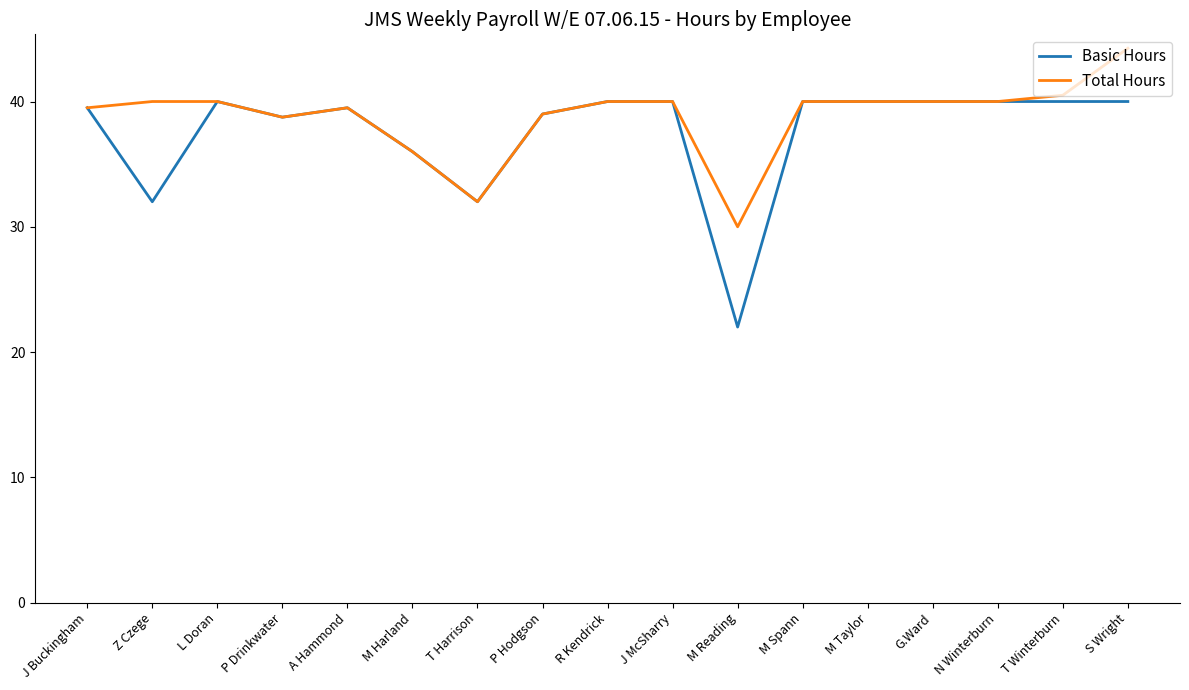

The value of Basic Hours at J Buckingham is 24.9. True or false?

False